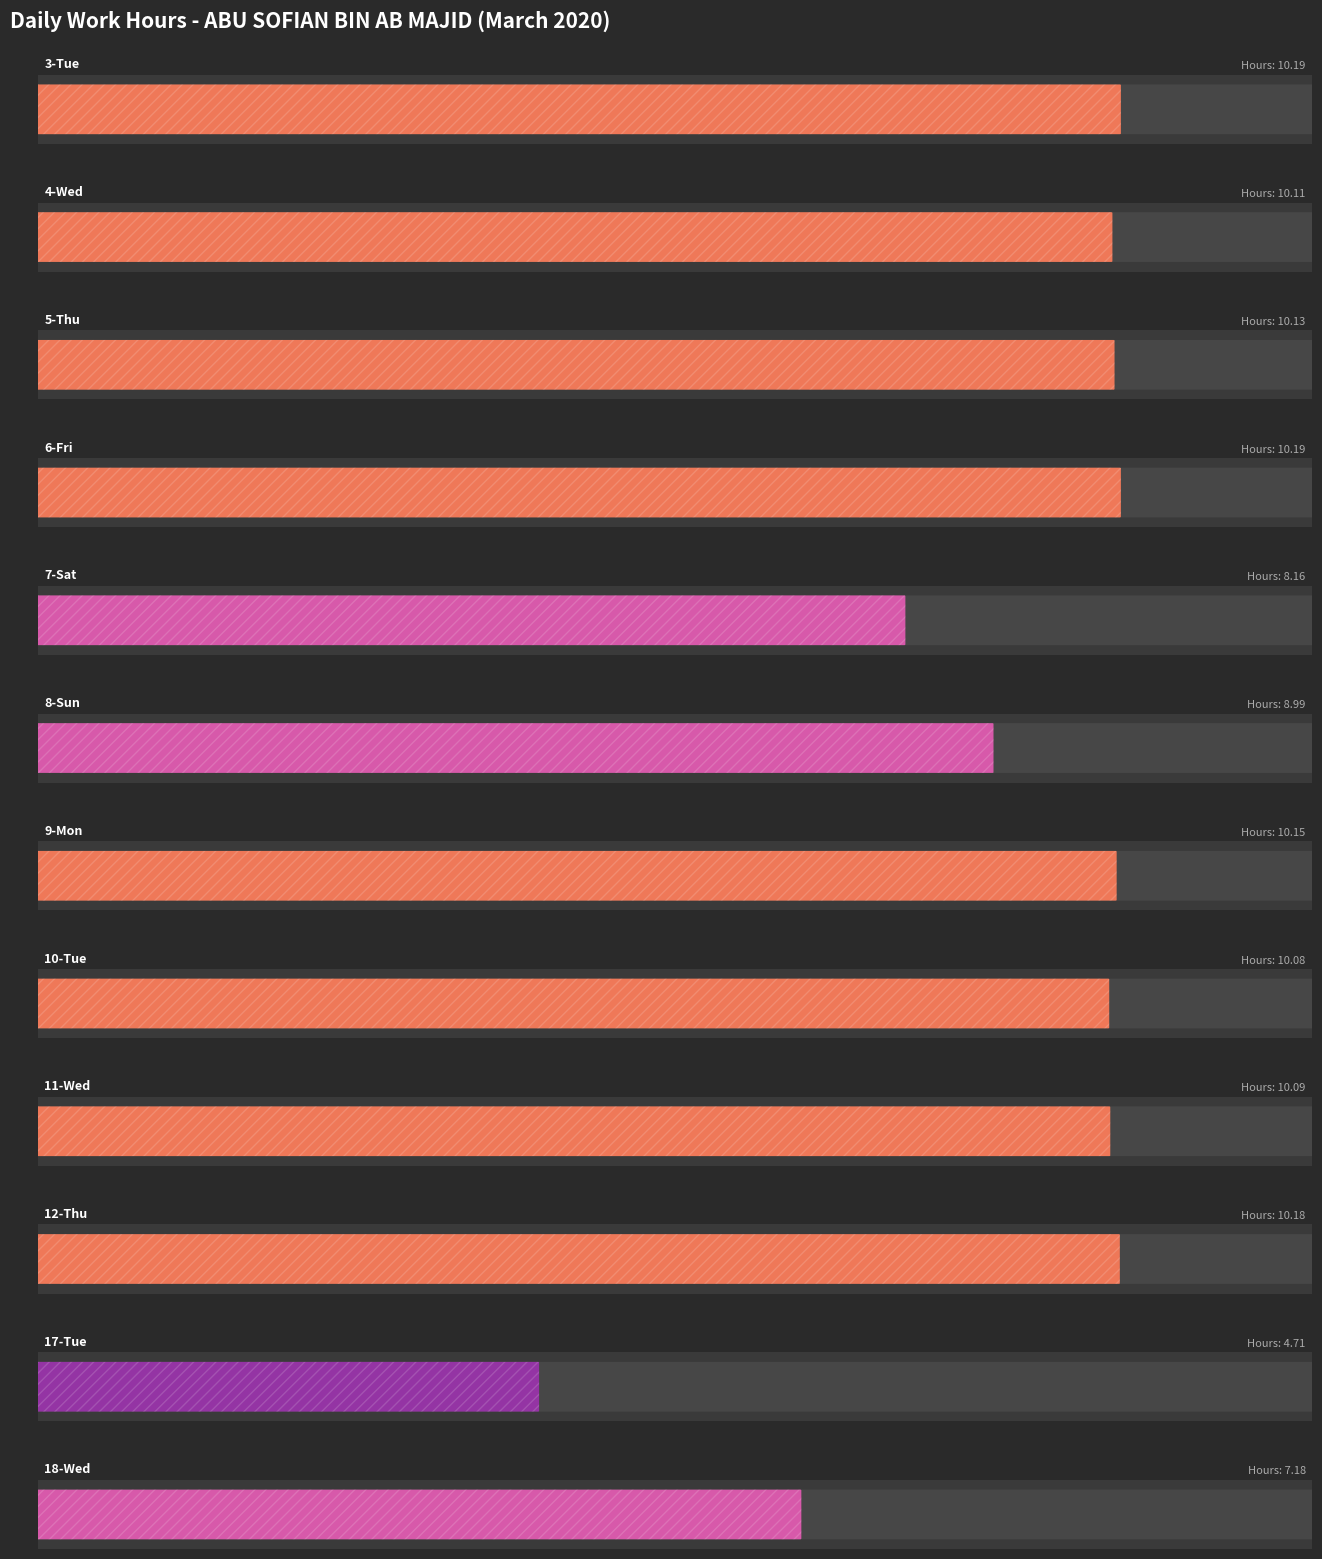

Reading right to left, what are all the values shown in this chart?

7.2	4.7	10.2	10.1	10.1	10.2	9.0	8.2	10.2	10.1	10.1	10.2